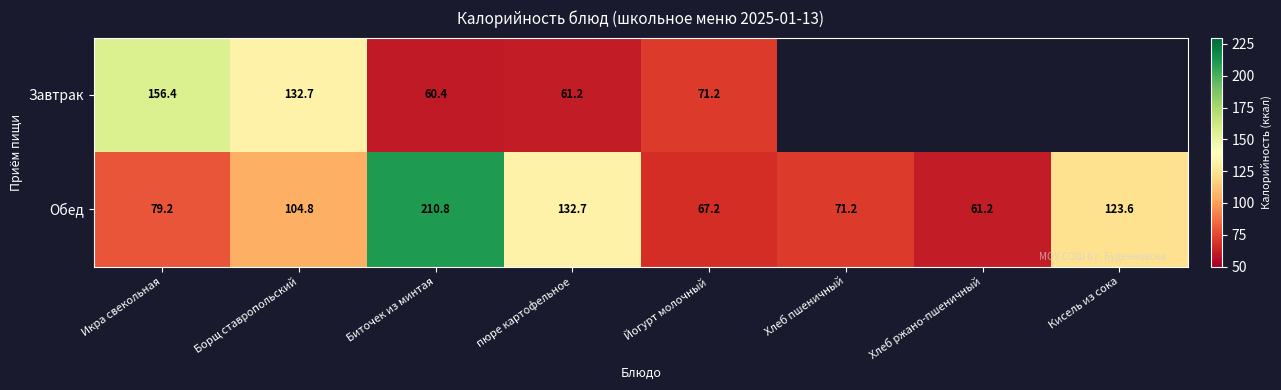

Which has a higher value, Биточек из минтая or Икра свекольная?

Икра свекольная